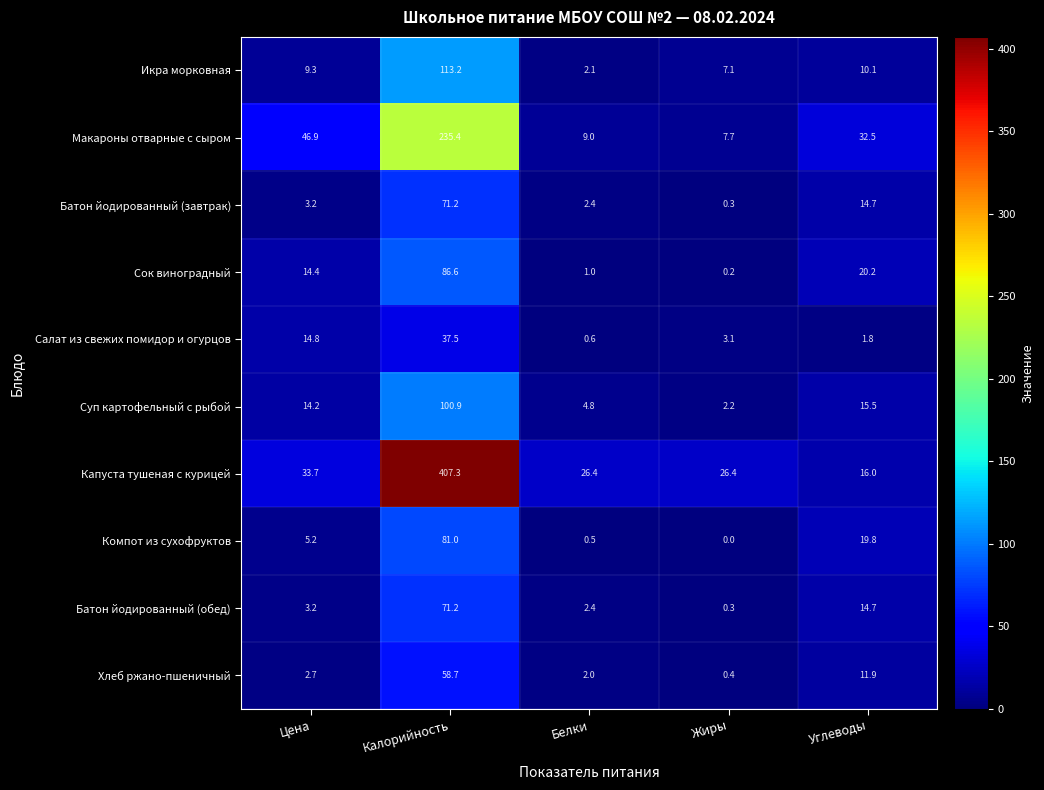

Rank the categories by Компот из сухофруктов value from highest to lowest.

Калорийность, Углеводы, Цена, Белки, Жиры